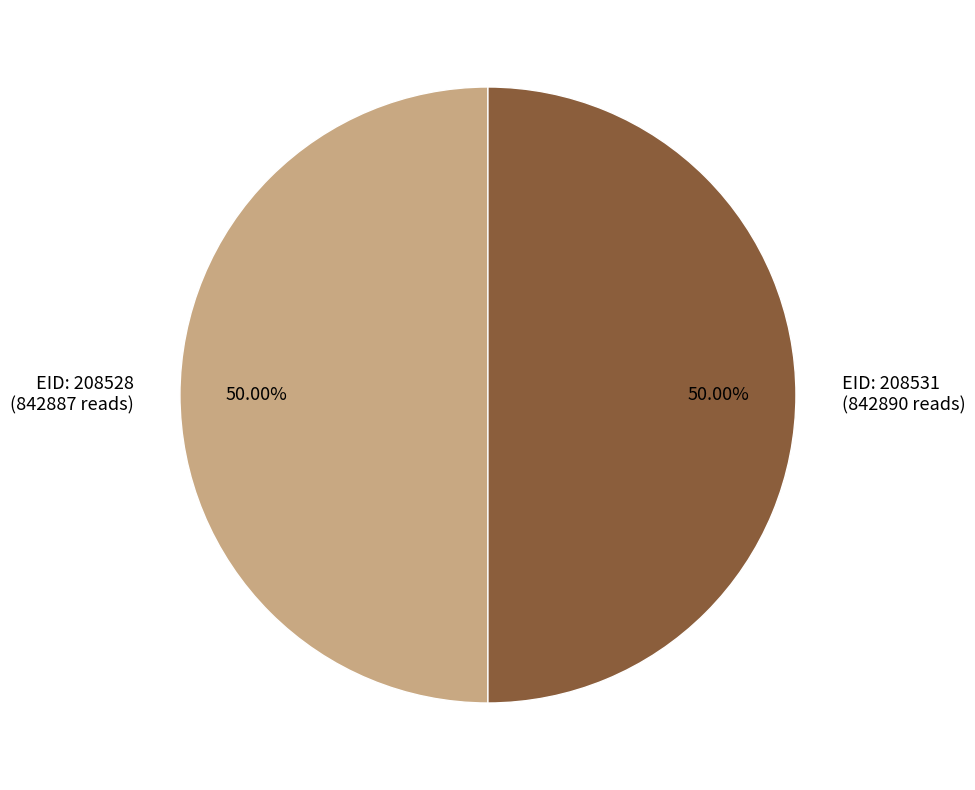

Do EID: 208531 (842890 reads) and EID: 208528 (842887 reads) together represent more than half of the pie?

Yes